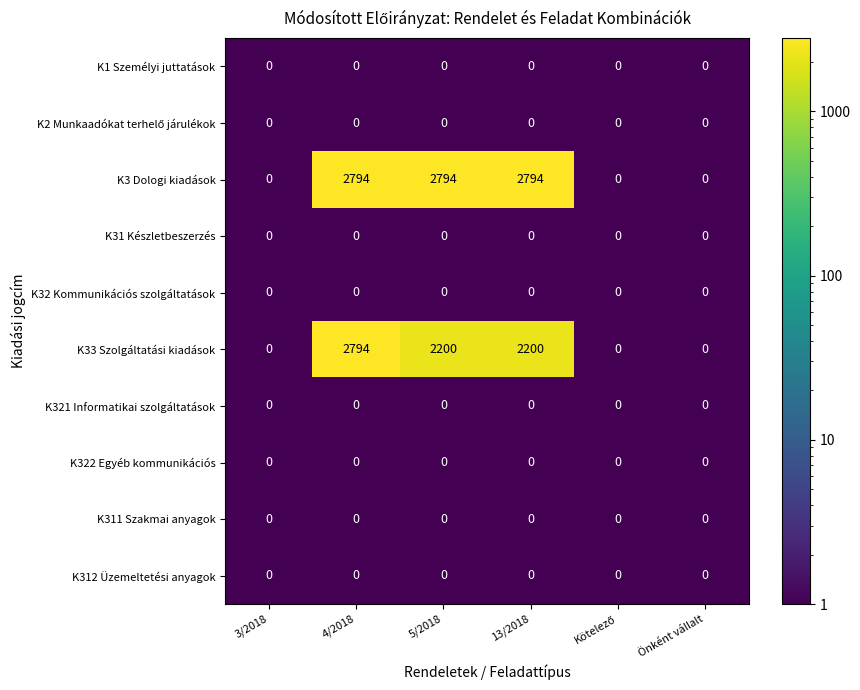

True or false: K31 Készletbeszerzés has a value of 0 at Önként vállalt.

True